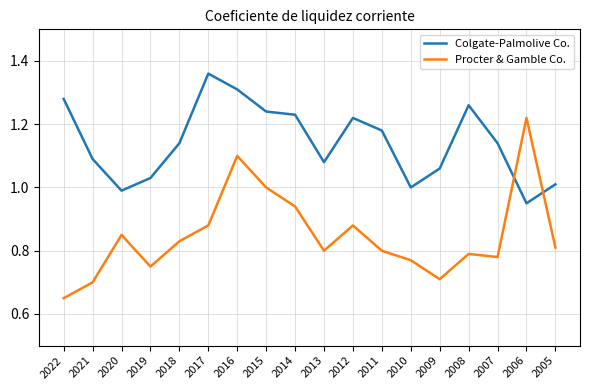

At which label does Colgate-Palmolive Co. reach its minimum?

2006